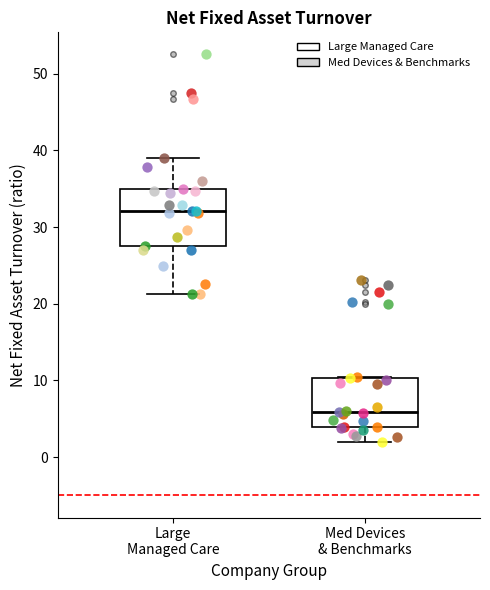

Reading left to right, transcribe this box plot: for each box, give where its median line is, the range the box spans, and where its two whiskers end, as read against the y-axis. The values are not printed on the chart, so give them approximately, as read against the axis.

Large Managed Care: median 32, box 28 to 35, whiskers 21 to 39
Med Devices & Benchmarks: median 6, box 4 to 10, whiskers 2 to 11